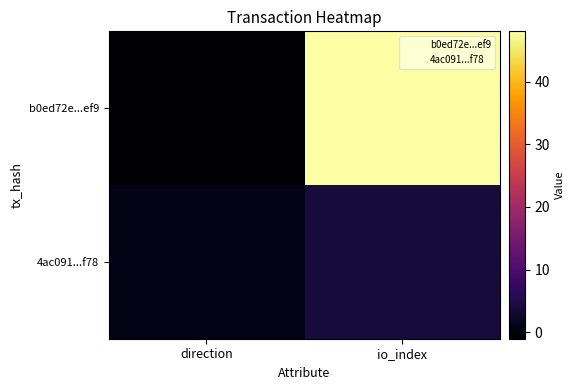

What is the total value across all series at direction?

1